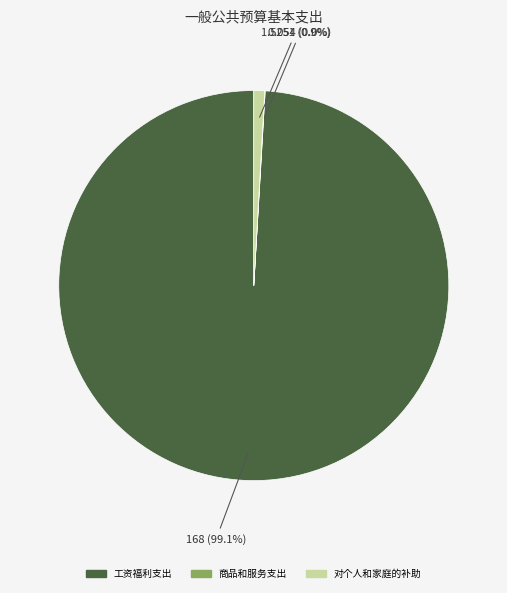

What is the total percentage of 对个人和家庭的补助 and 工资福利支出?

100.0%